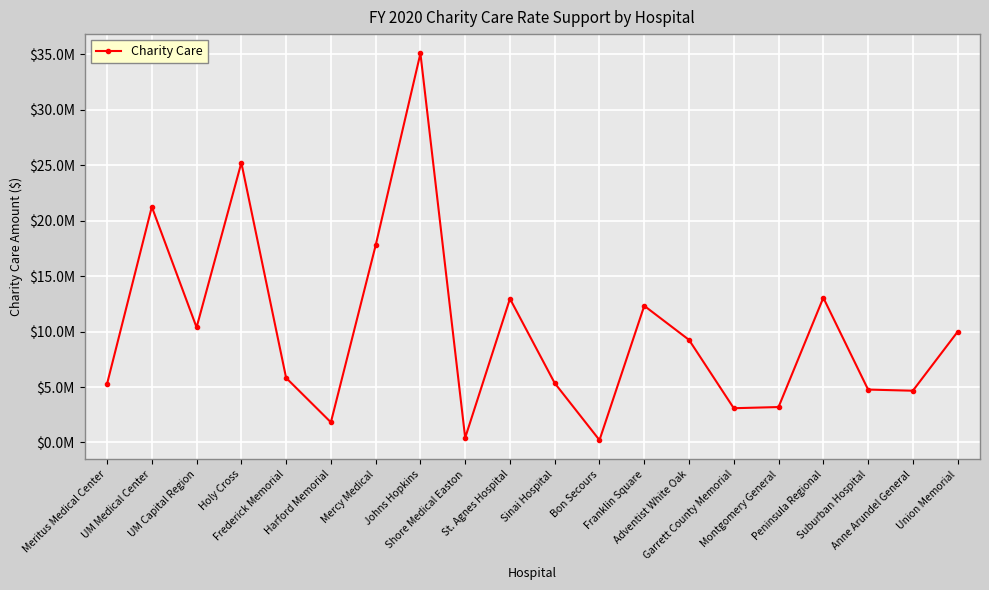

What is the minimum value shown in the chart?

213344.6